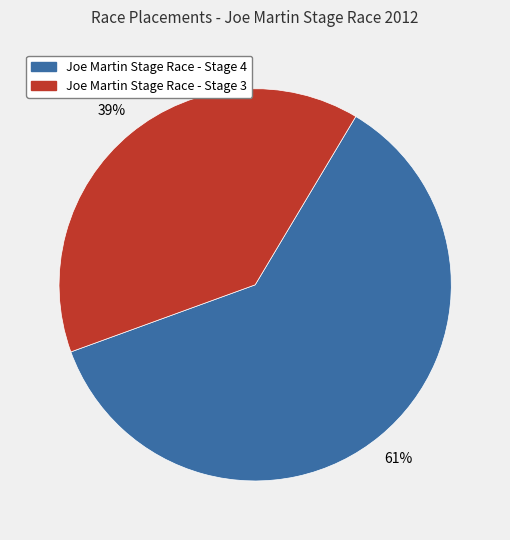

True or false: Joe Martin Stage Race - Stage 3 accounts for 49% of the total.

False